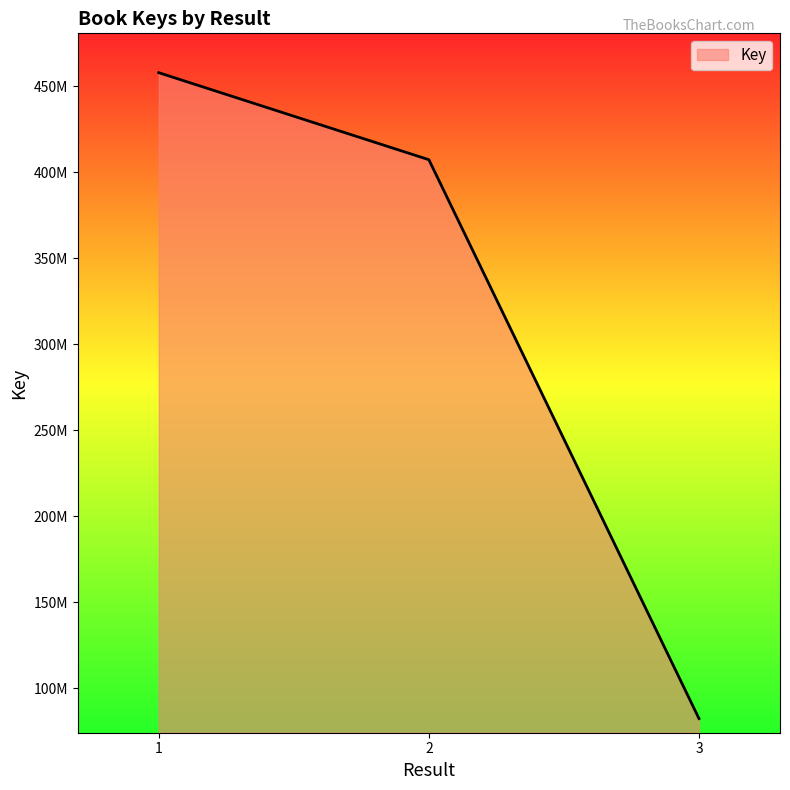

Rank the categories by value from lowest to highest.

3, 2, 1